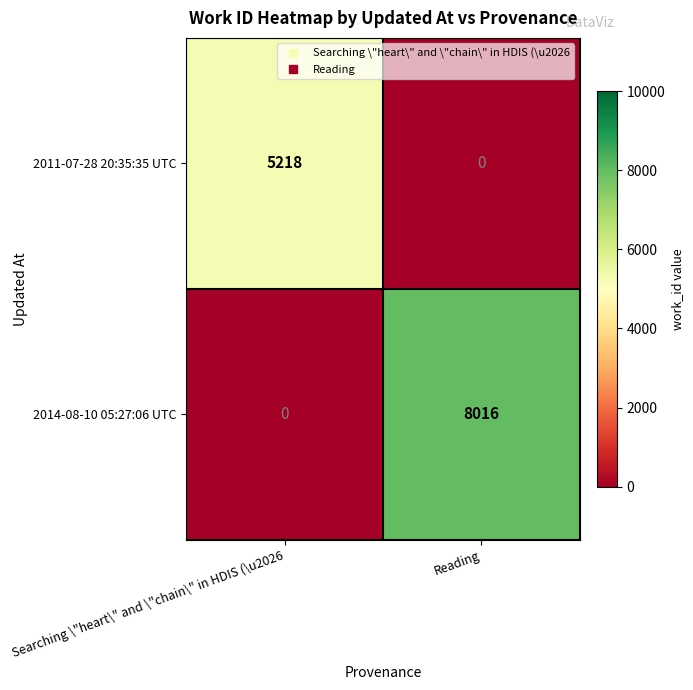

What is the maximum value shown in the chart?

8016